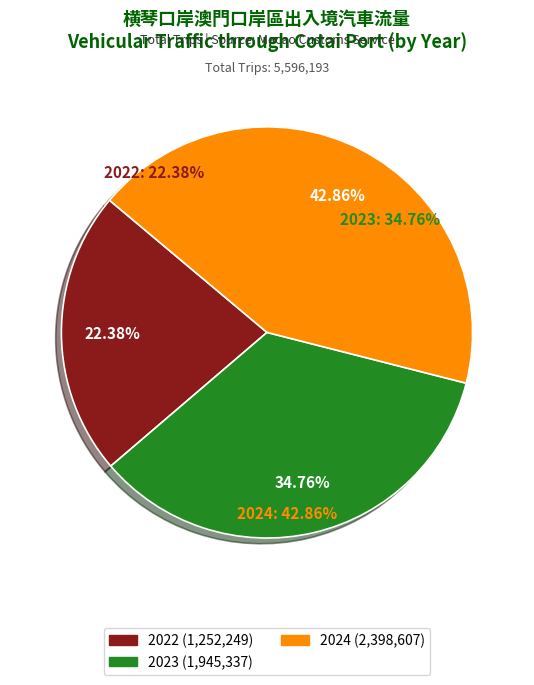

Is there any slice that represents more than half of the pie?

No